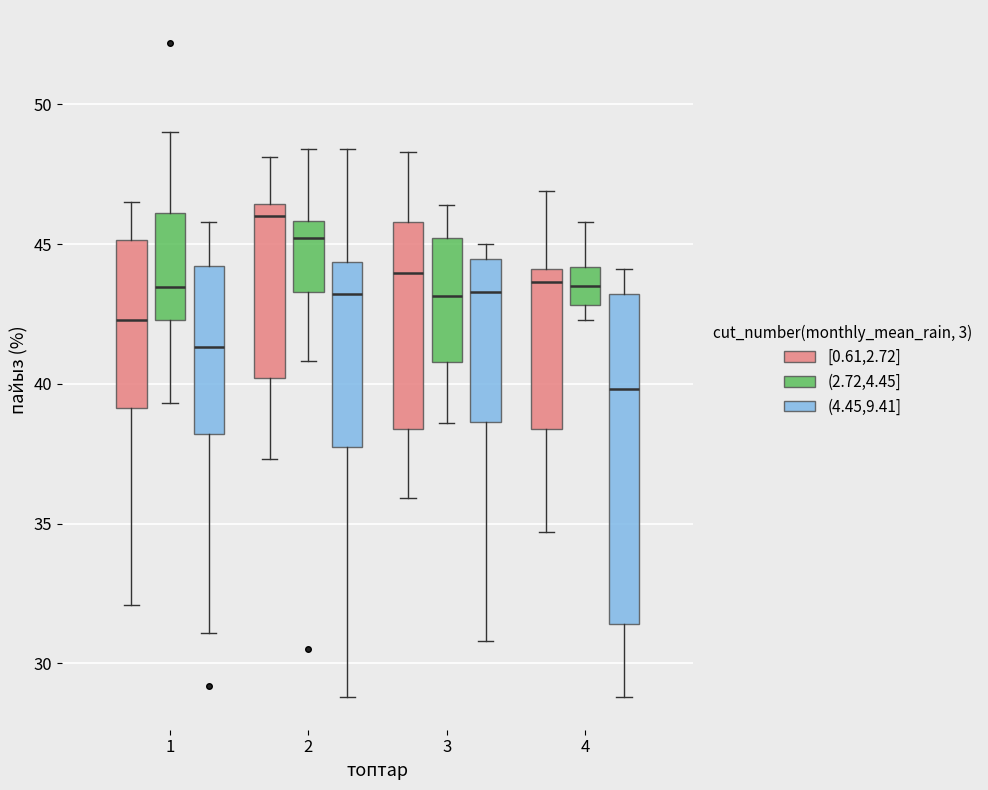

Comparing the boxes themselves (not the whiskers), which one is the tallest?

4 ((4.45,9.41])